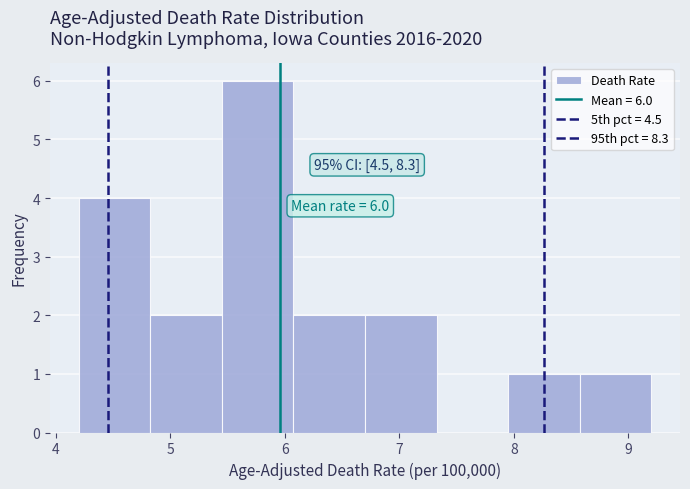

Over which range of the x-axis is the bar tallest?

5.5 to 6.1